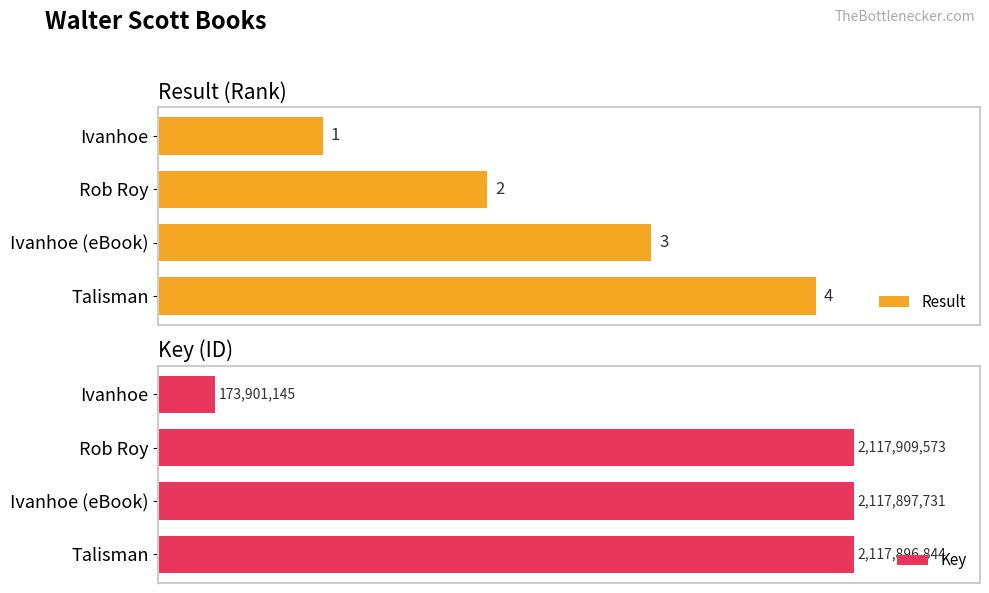

What is the greatest value displayed?

2117909573